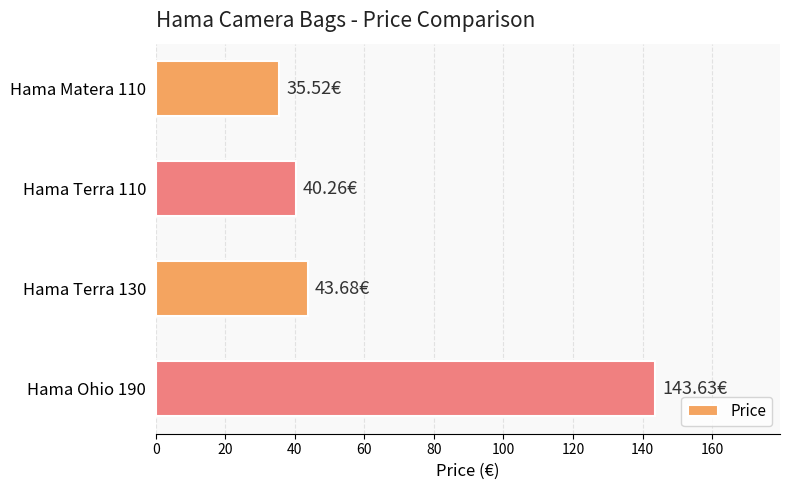

How many series are shown in this chart?

1